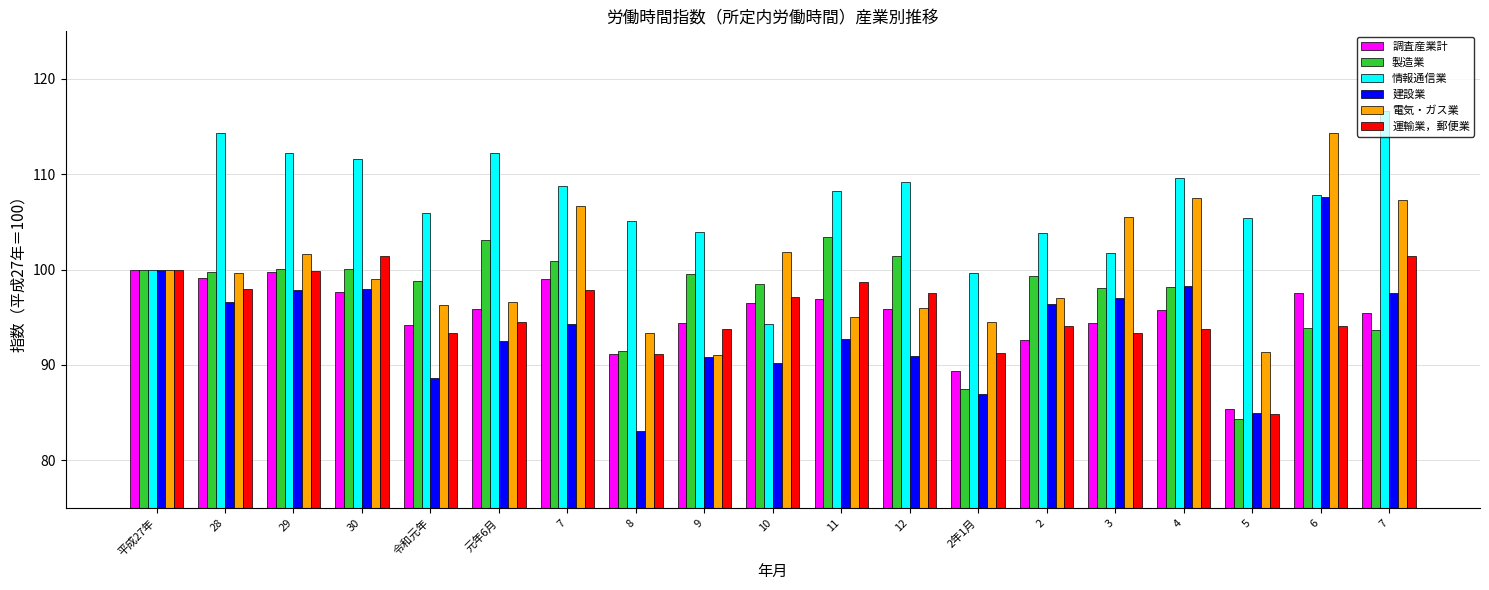

What is the minimum value shown in the chart?

83.1